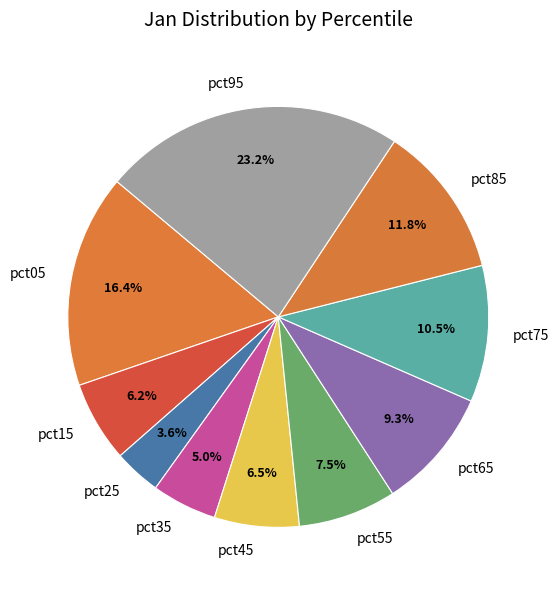

Which category has the biggest portion of the pie?

pct95